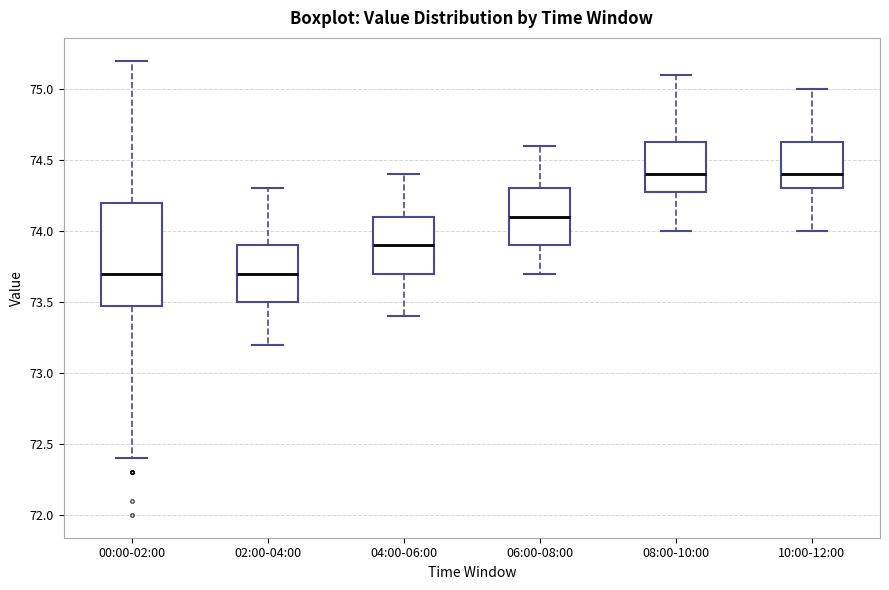

Where is the lower edge of the box for 04:00-06:00 on the y-axis? The values are not printed on the chart, so give them approximately, as read against the axis.

73.70